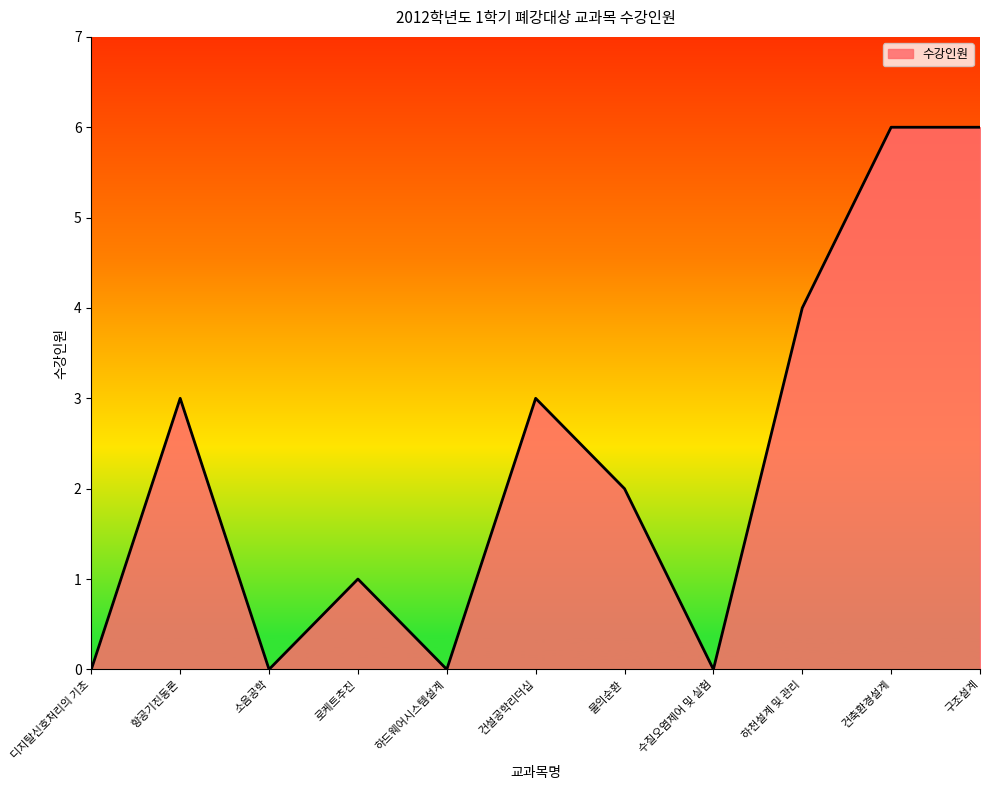

Approximately how many times larger is the value at 건축환경설계 compared to 물의순환?

3.0